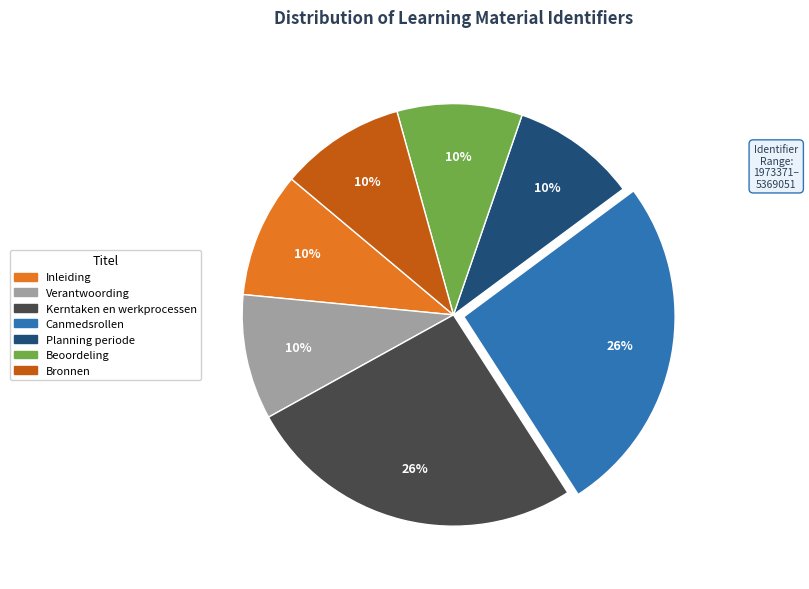

What percentage is the Beoordeling slice, to the nearest percent?

10%